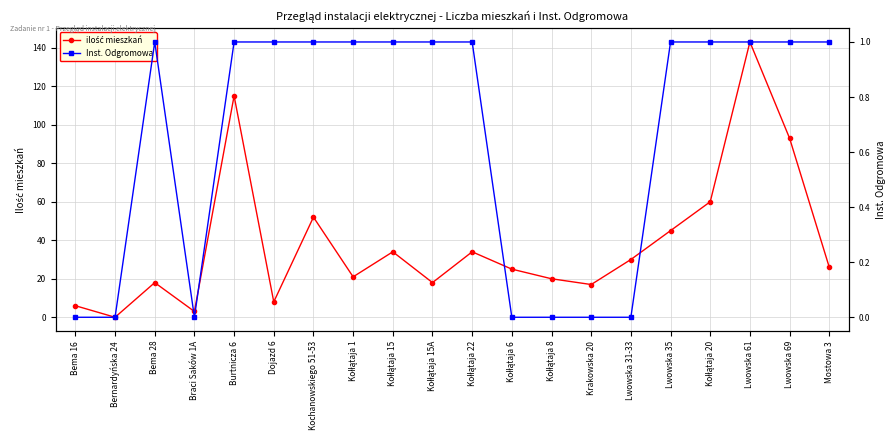

Count the Inst. Odgromowa values in the range 0 to 1.

20